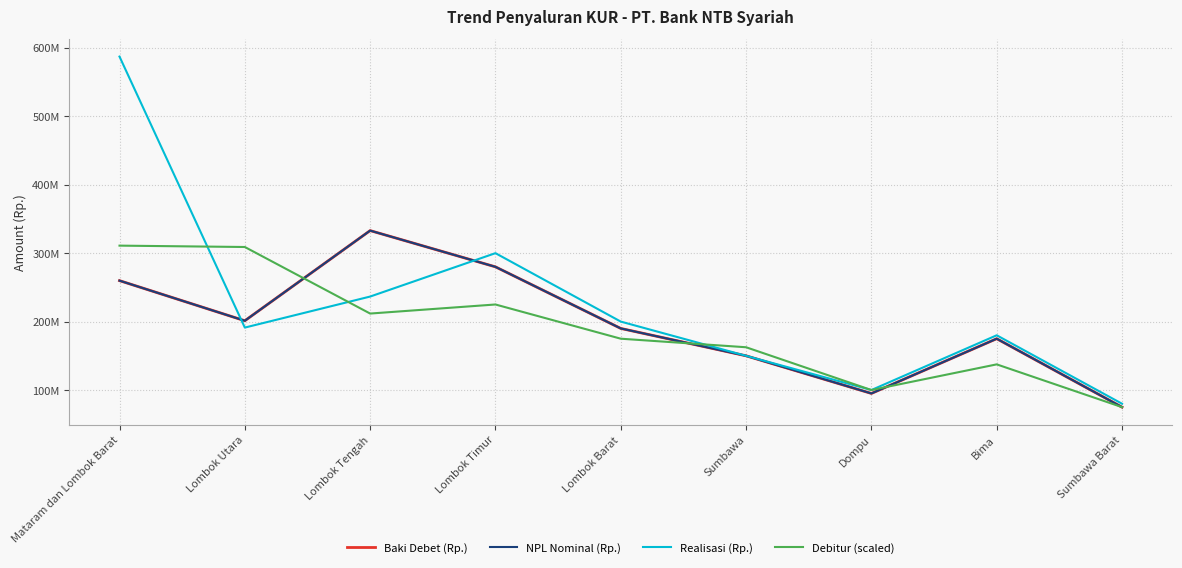

Reading right to left, list all the values displayed in this chart.

Baki Debet (Rp.): 75000000.0	175000000.0	95000000.0	150000000.0	190000000.0	280000000.0	332969785.8	201249460.1	259850232.5
NPL Nominal (Rp.): 75000000.0	175000000.0	95000000.0	150000000.0	190000000.0	280000000.0	332969785.8	201249460.1	259850233.5
Realisasi (Rp.): 80000000.0	180000000.0	100000000.0	150000000.0	200000000.0	300000000.0	236586000.0	191247500.0	587250000.0
Debitur (scaled): 75000000.0	137500000.0	100000000.0	162500000.0	175000000.0	225000000.0	211750000.0	309000000.0	311000000.0